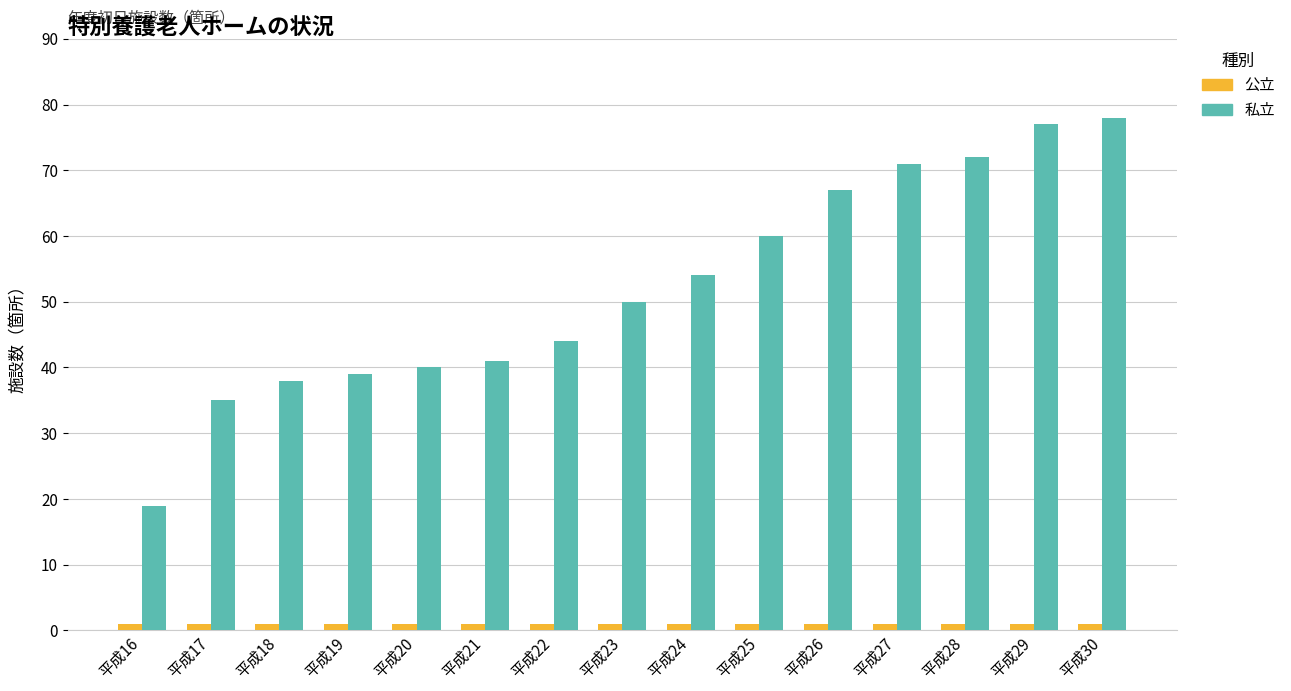

What is the value of the 公立 bar at the 2nd from the left?

1